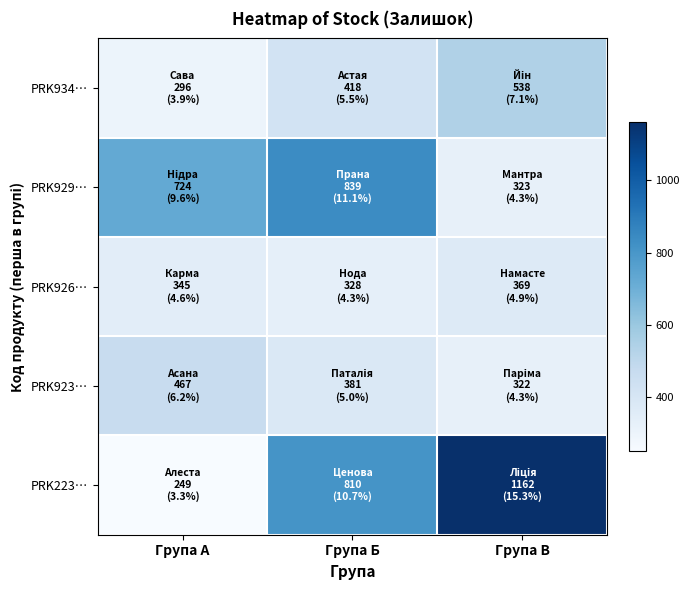

What is the minimum value shown in the chart?

249